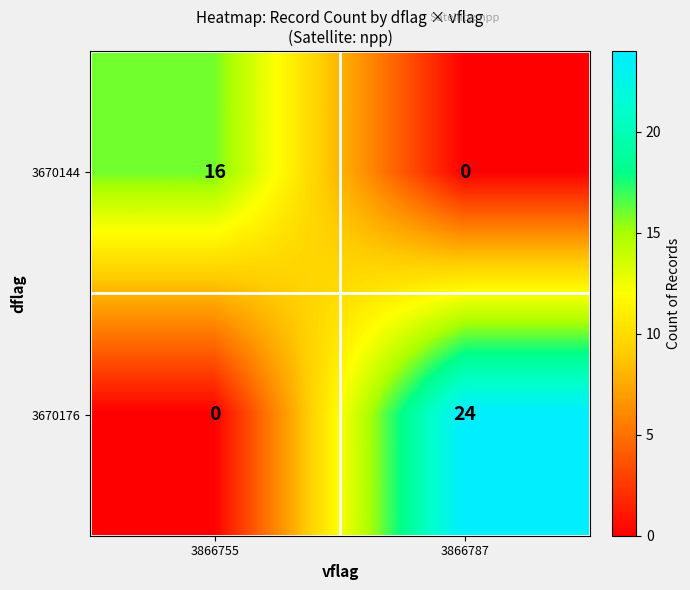

At how many categories does at least one series exceed 4?

2